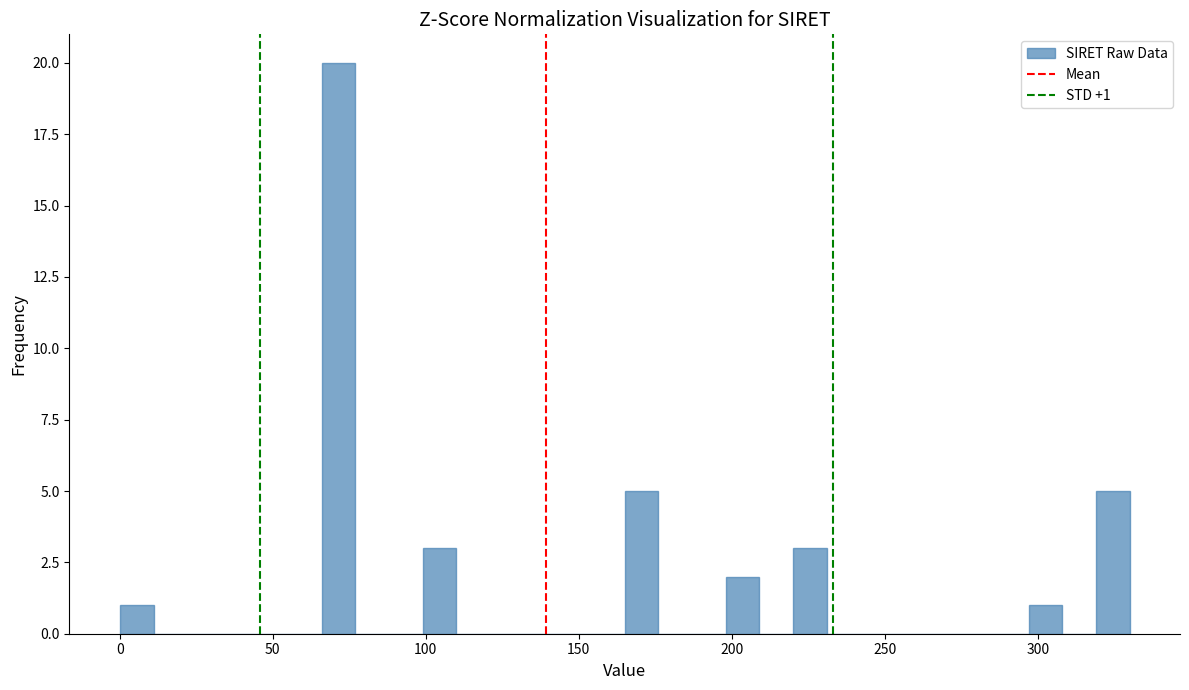

Around what value on the x-axis is the tallest bar? Give the approximate position of its centre, as read against the axis.

70